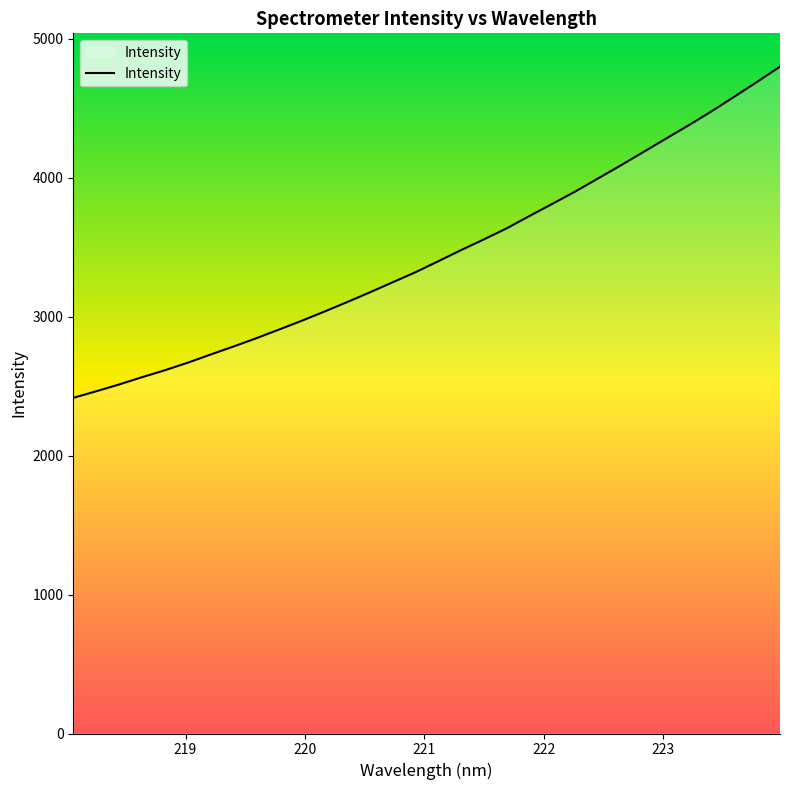

What is the smallest value displayed?

2416.0